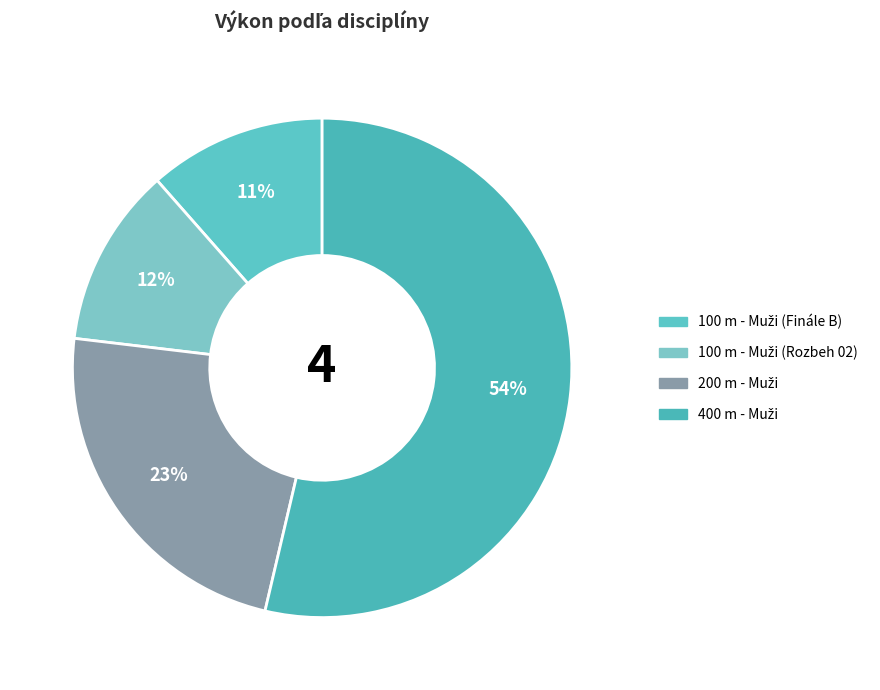

How many slices are in this pie chart?

4